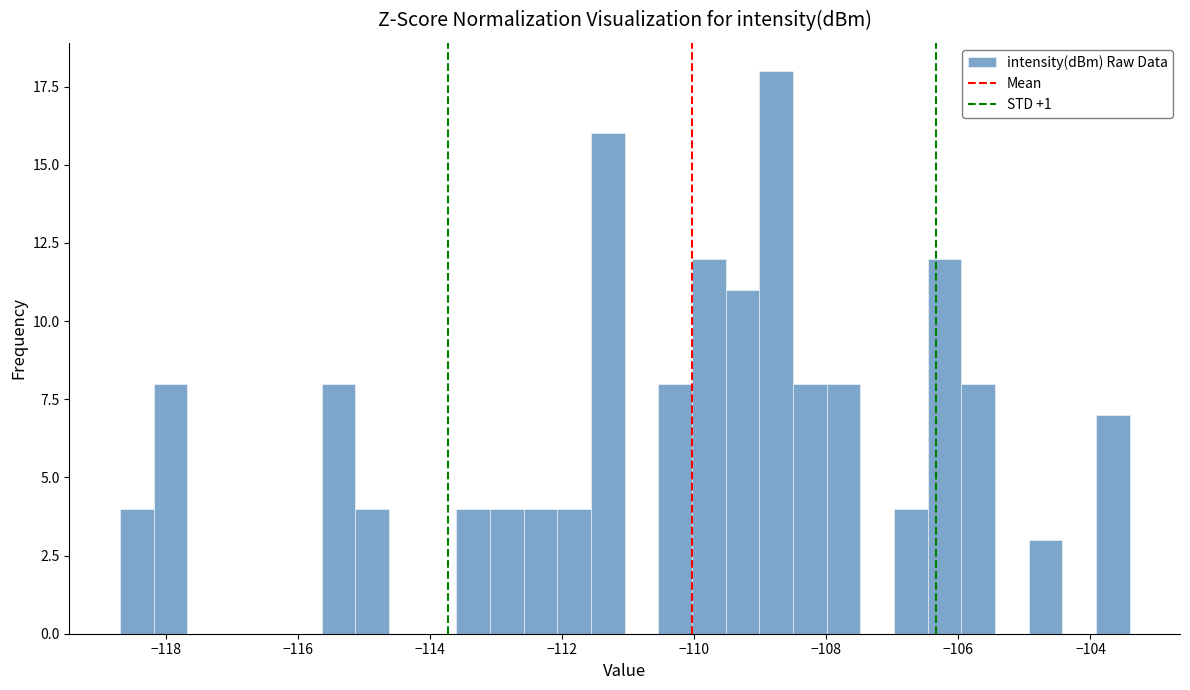

Around what value on the x-axis is the tallest bar? Give the approximate position of its centre, as read against the axis.

-108.8